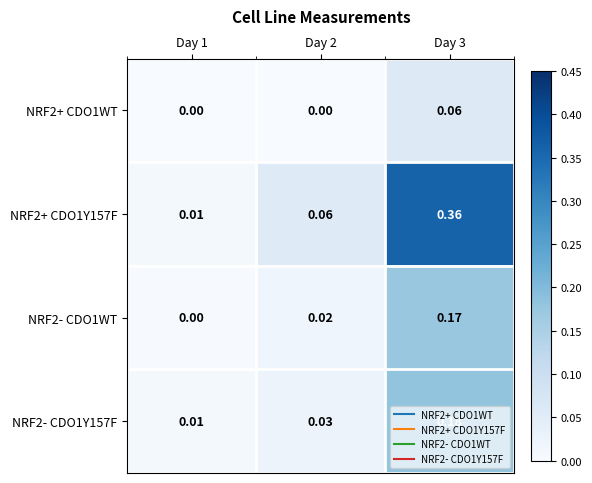

Between Day 2 and Day 3, which series saw the biggest shift?

NRF2+ CDO1Y157F